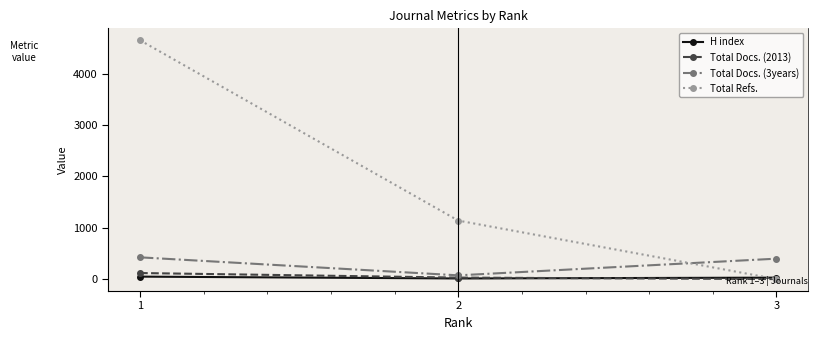

What is the highest value of the H index series?

48